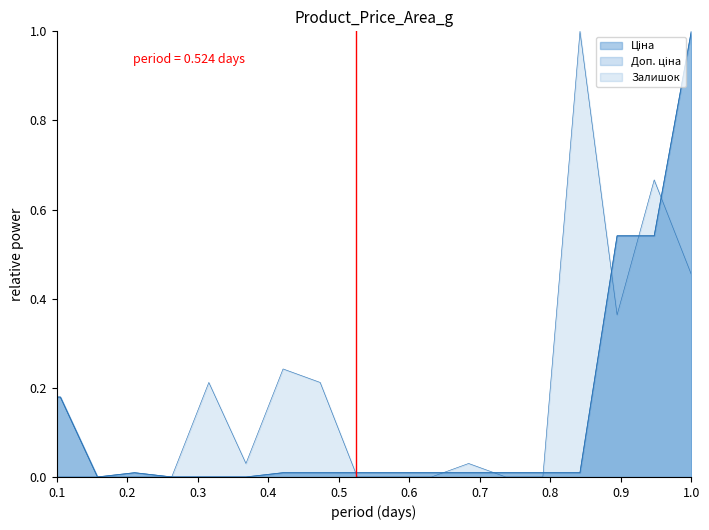

How many interior local valleys does the Ціна series have?

1